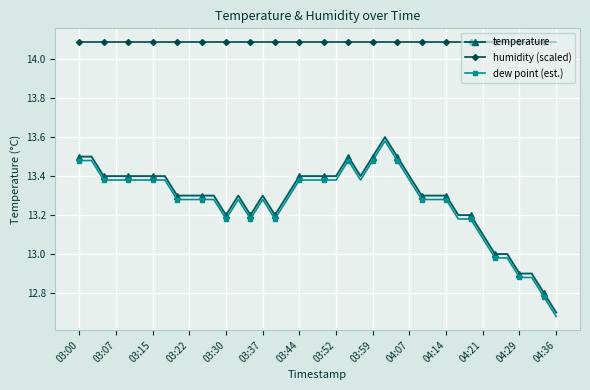

What is the maximum value shown in the chart?

14.1